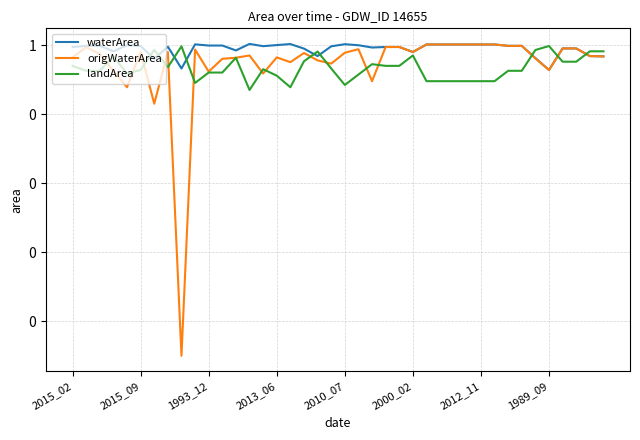

What are all the series names shown in the legend?

waterArea, origWaterArea, landArea